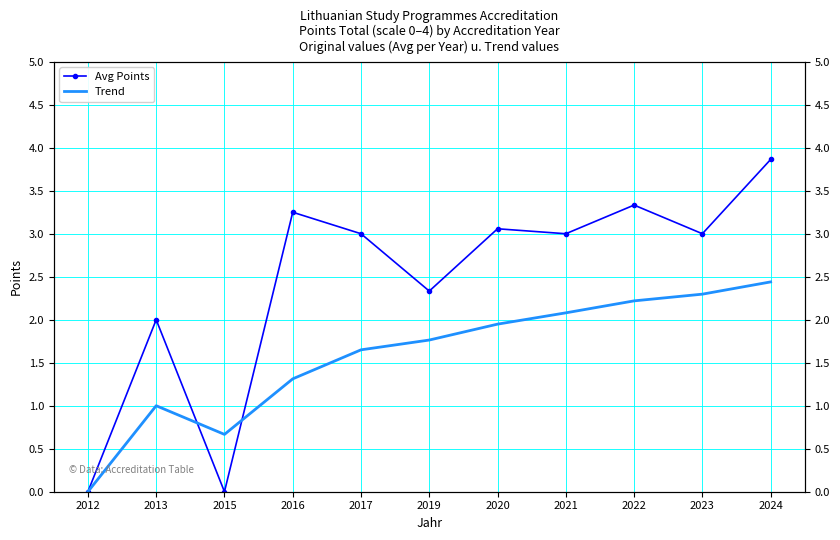

Reading left to right, extract all data points from this chart.

Avg Points: 2012=0.0	2013=2.0	2015=0.0	2016=3.2	2017=3.0	2019=2.3	2020=3.1	2021=3.0	2022=3.3	2023=3.0	2024=3.9
Trend: 2012=0.0	2013=1.0	2015=0.7	2016=1.3	2017=1.6	2019=1.8	2020=1.9	2021=2.1	2022=2.2	2023=2.3	2024=2.4